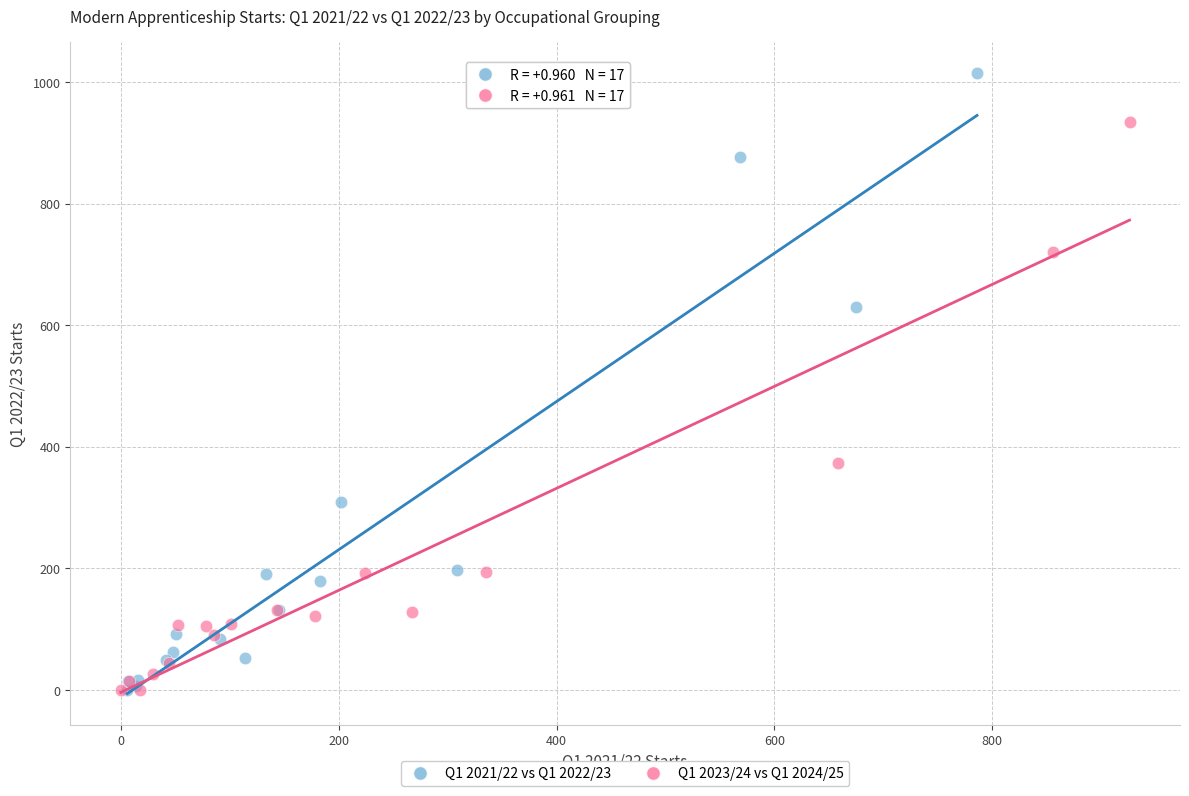

Which series has the widest spread of Y values?

Q1 2021/22 vs Q1 2022/23